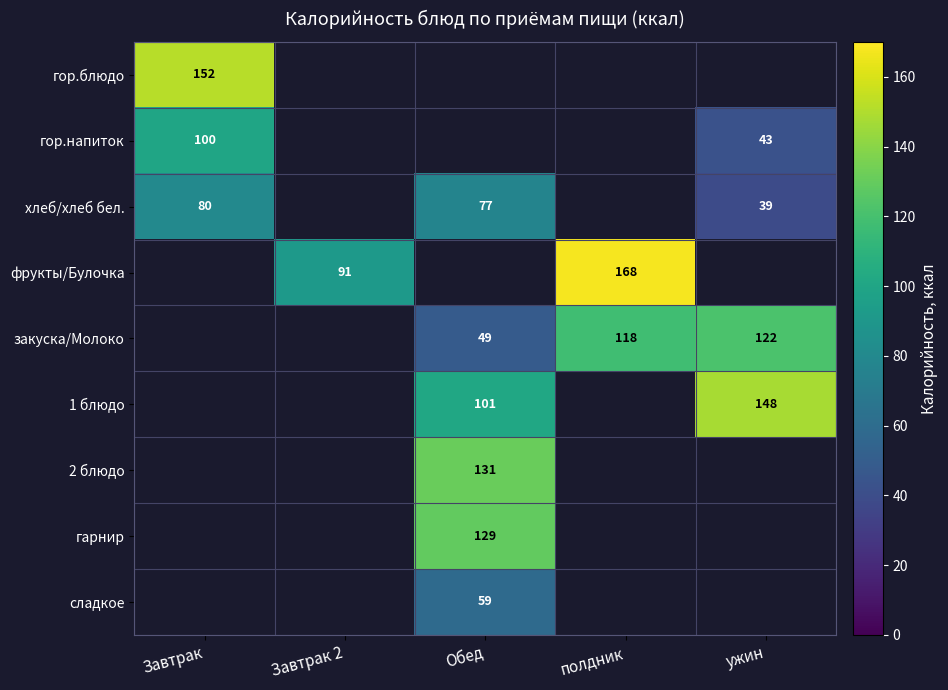

What is the sum of the закуска/Молоко values at ужин and Обед?

171